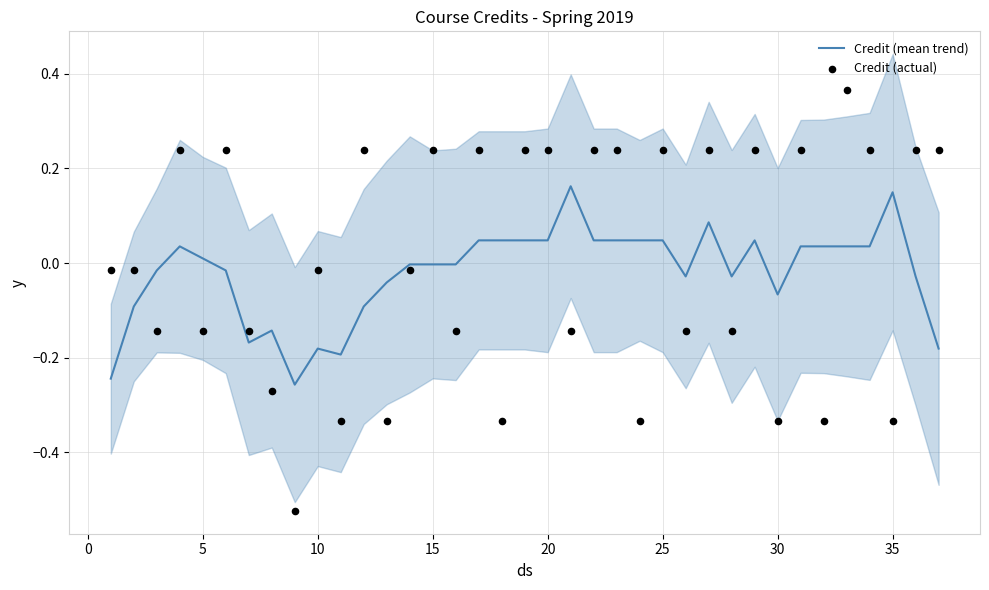

What are all the series names shown in the legend?

Credit (mean trend), Credit (actual)